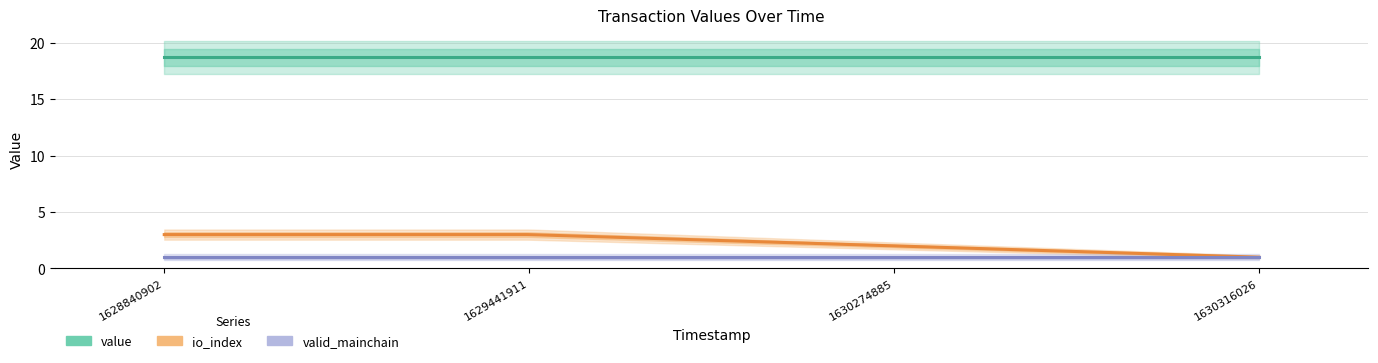

What is the greatest value displayed?

18.7